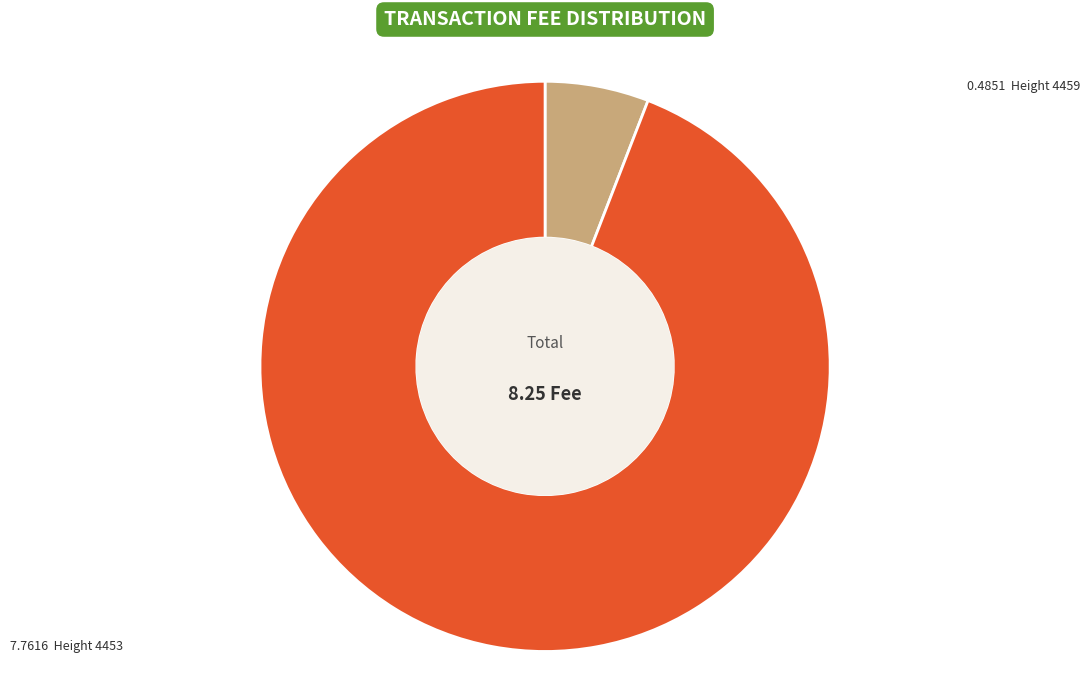

Count the number of slices in the pie.

2